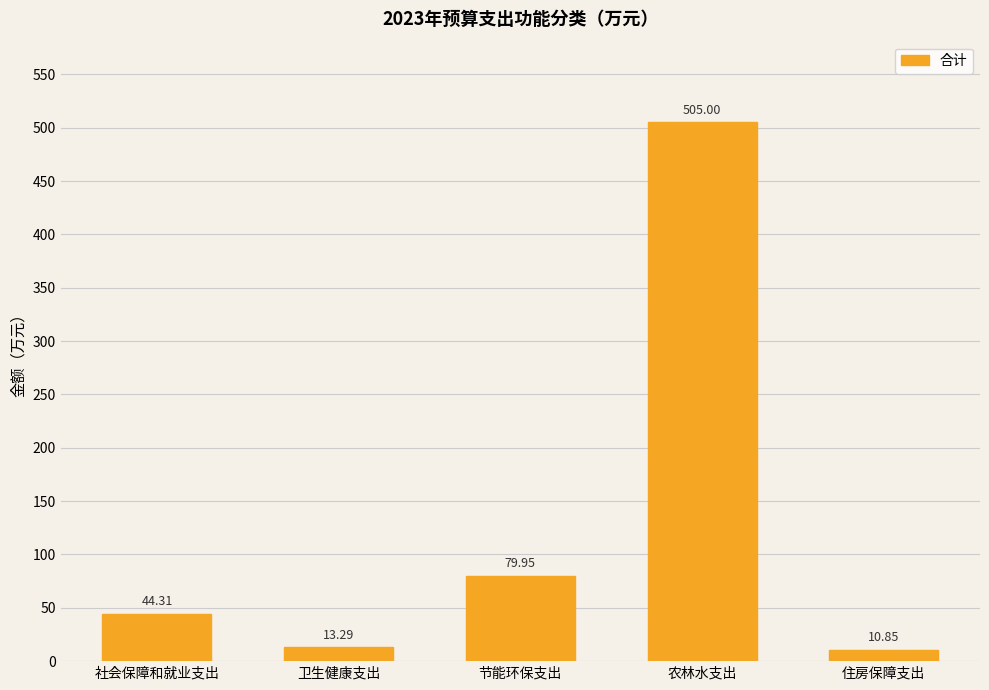

Which label corresponds to the largest value in the chart?

农林水支出